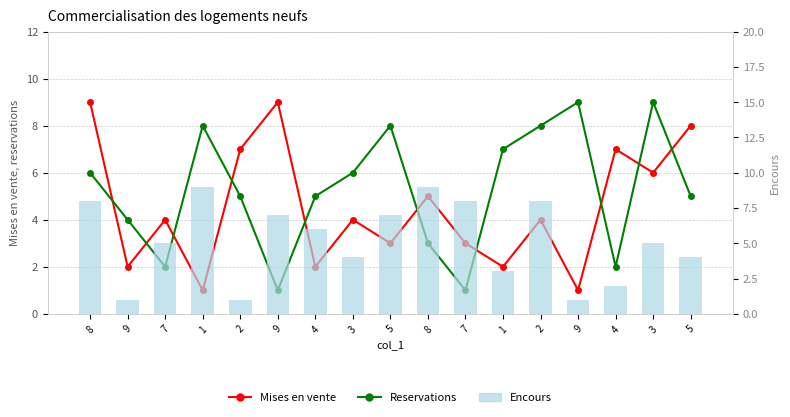

The value of Mises en vente at 2 is 4. True or false?

True